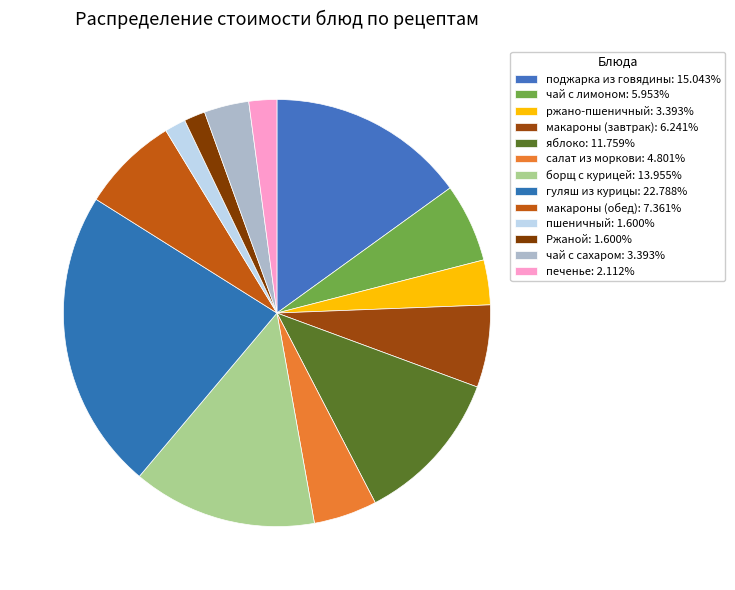

To the nearest percent, what is the difference between the яблоко and ржано-пшеничный slice percentages?

8%